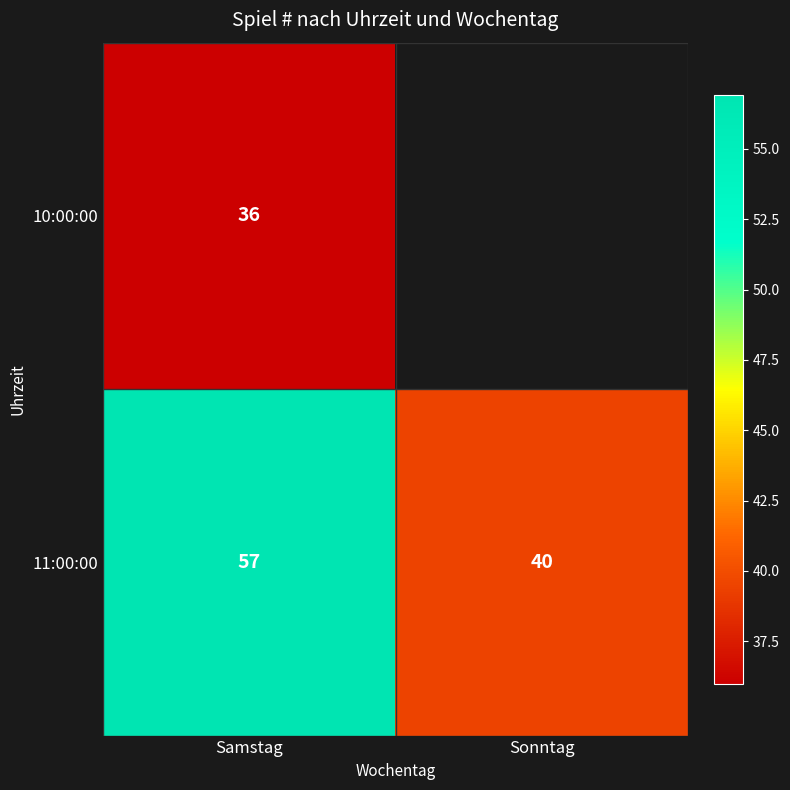

The value of 10:00:00 at Samstag is 15.7. True or false?

False